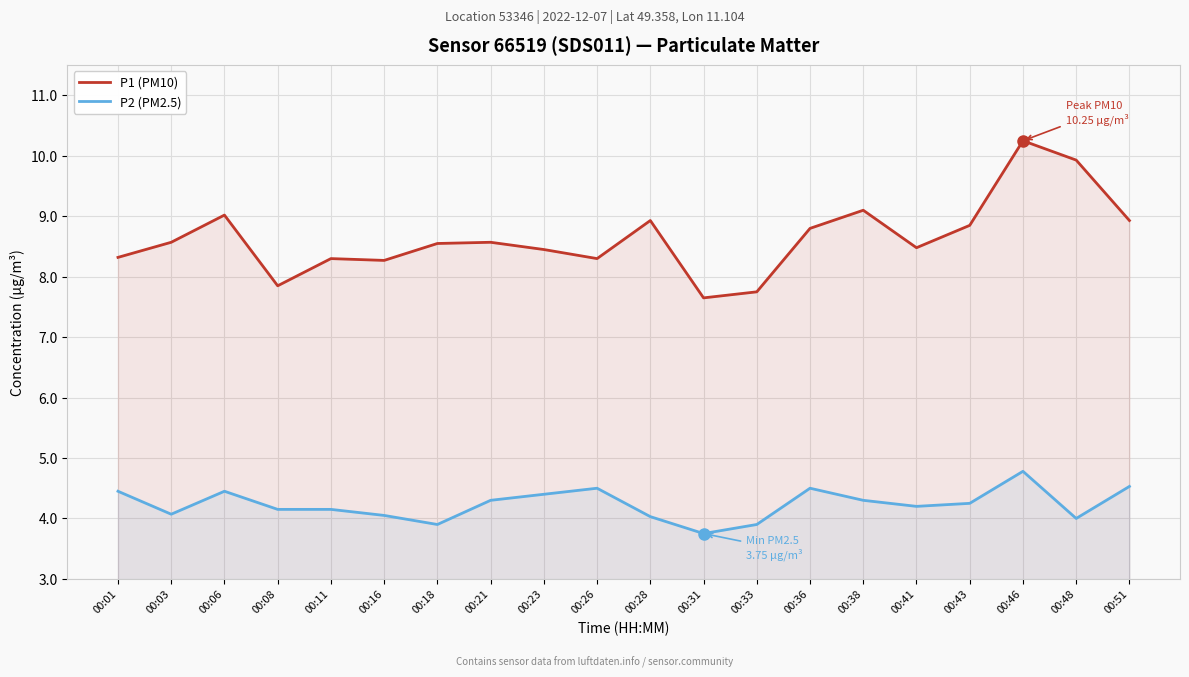

What is the highest value of the P2 (PM2.5) series?

4.8